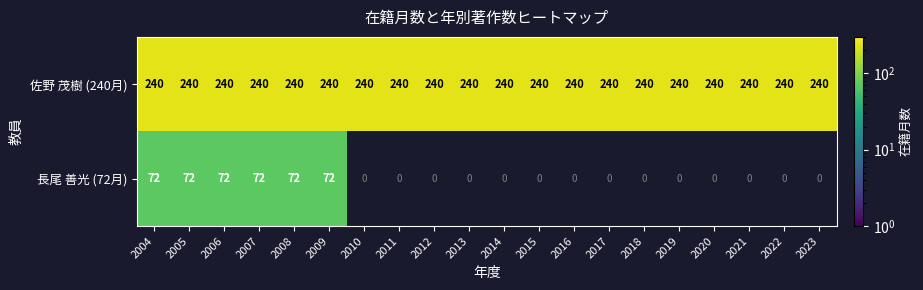

List the series in order of their peak value, lowest first.

長尾 善光 (72月), 佐野 茂樹 (240月)